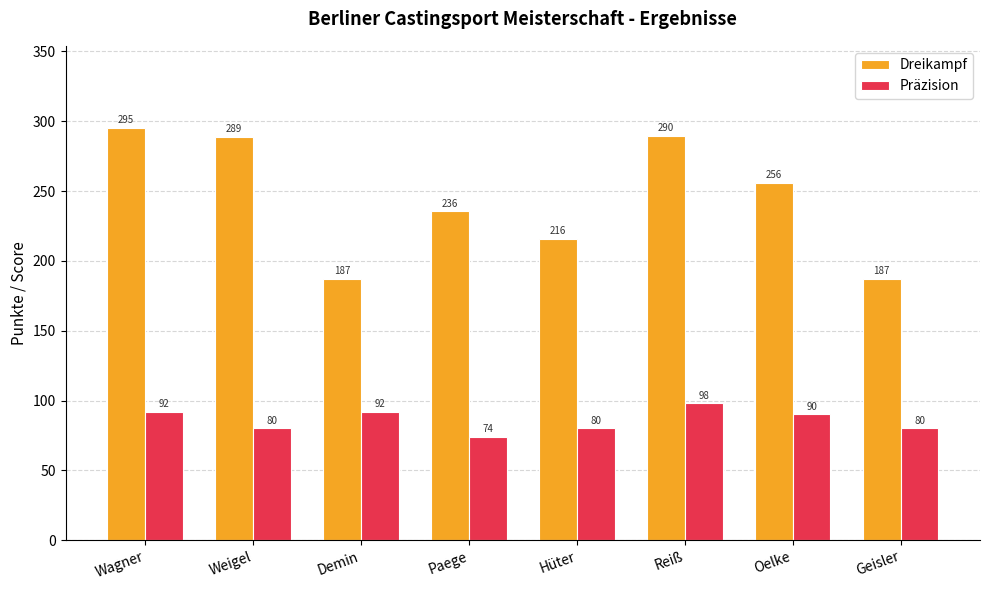

What is the difference between the second highest and second lowest values in the Präzision series?

12.0